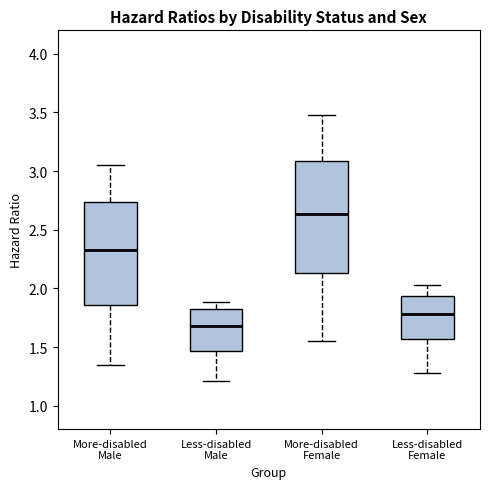

Comparing the boxes themselves (not the whiskers), which one is the tallest?

More-disabled Female